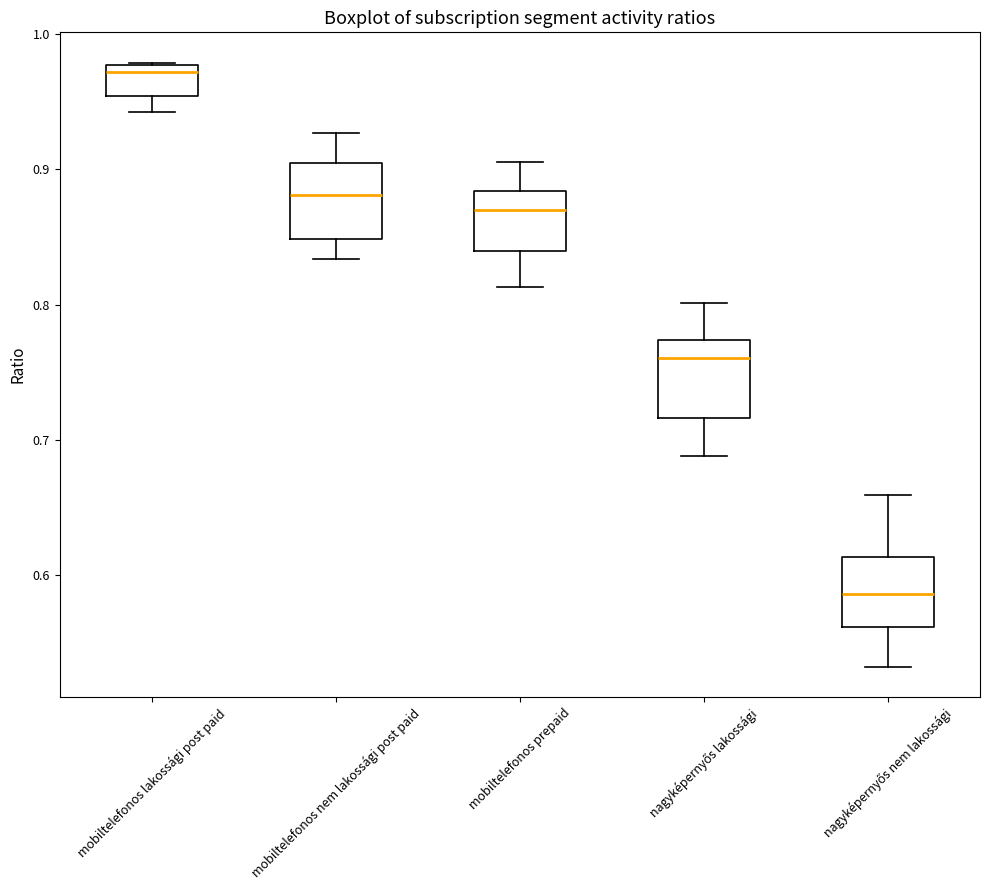

Which box's median line is the lowest?

nagyképernyős nem lakossági